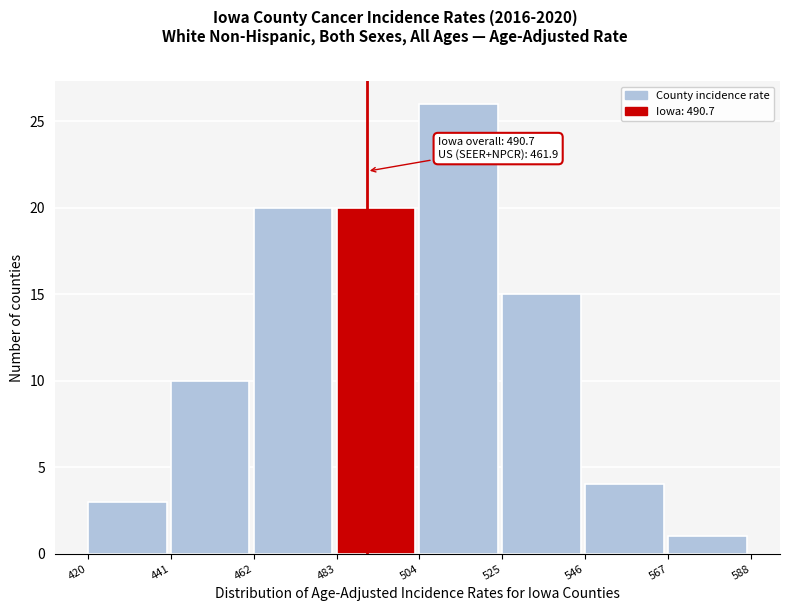

Over which range of the x-axis is the bar tallest?

504 to 525